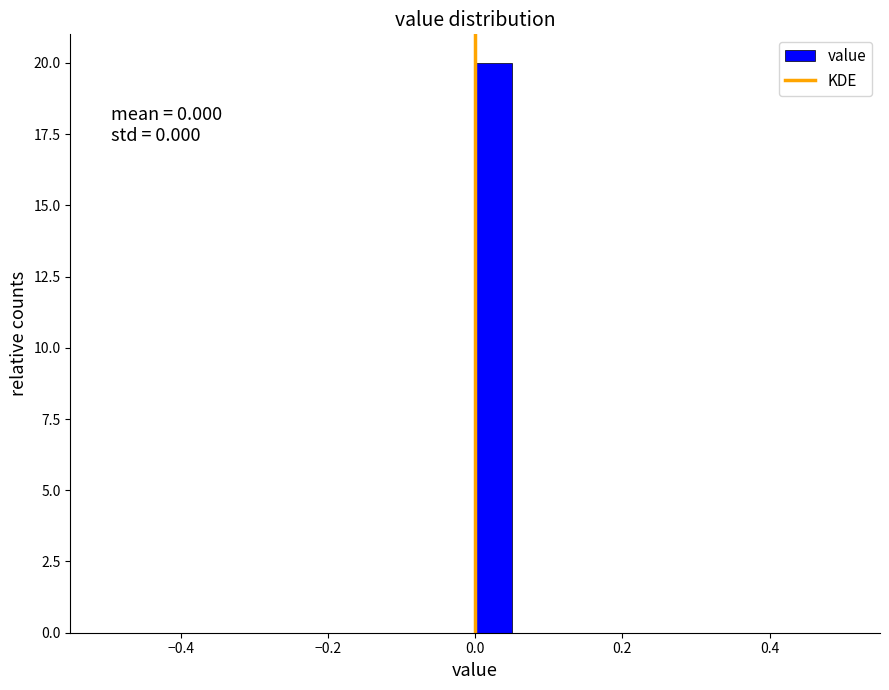

Around what value on the x-axis is the tallest bar? Give the approximate position of its centre, as read against the axis.

0.02